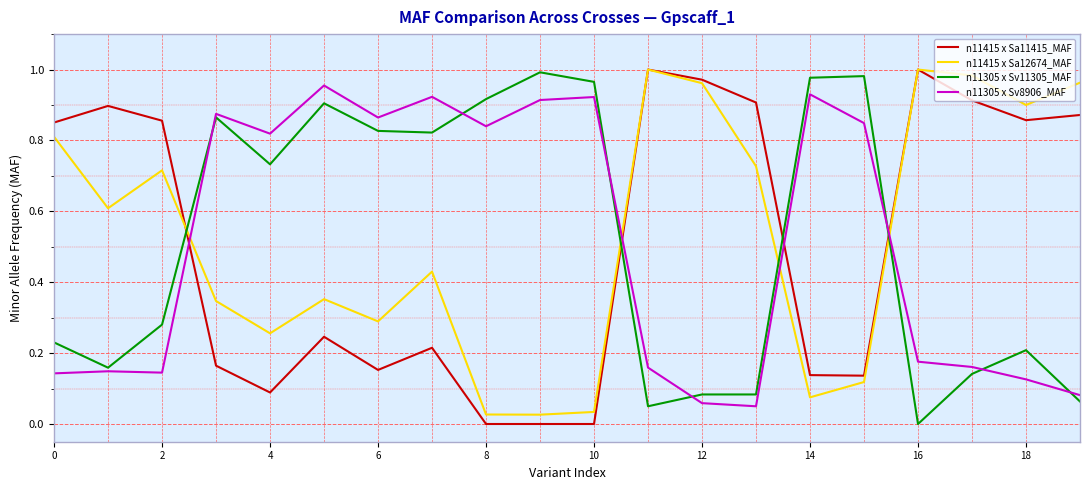

True or false: n11415 x Sa12674_MAF and n11305 x Sv11305_MAF cross at least once.

True